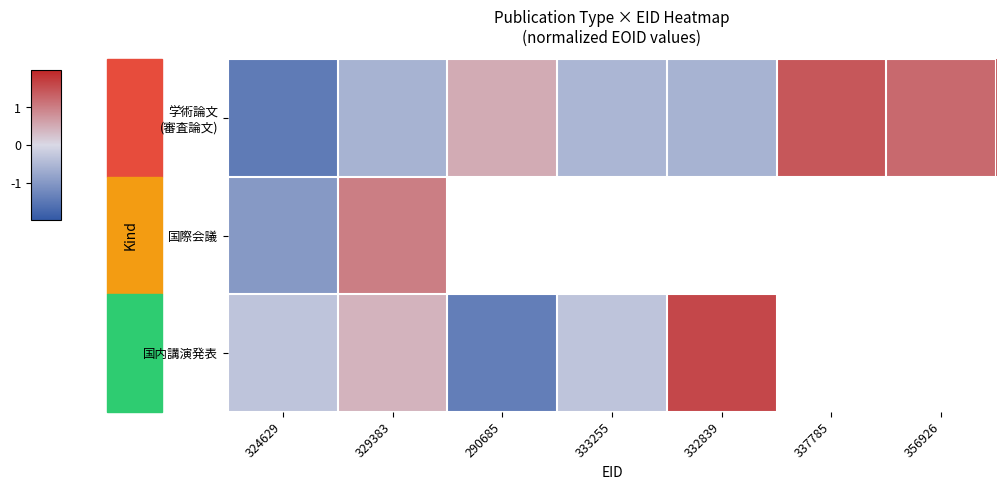

List the series in order of their peak value, highest first.

国内講演発表, 学術論文 (審査論文), 国際会議